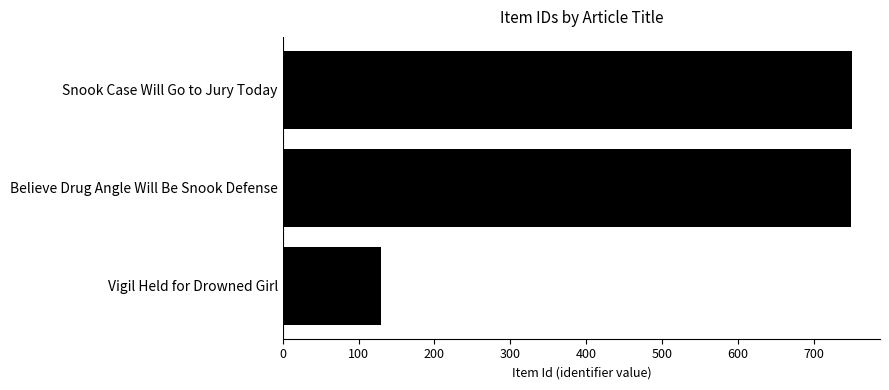

How many data points are less than 749?

1